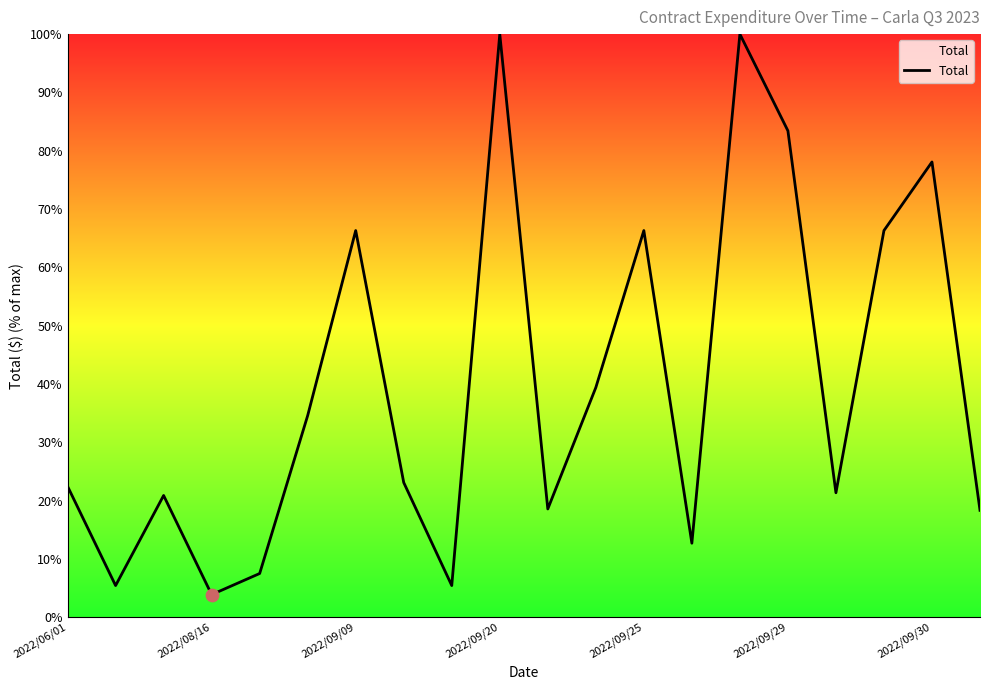

What is the difference between the maximum and minimum values?

96.1